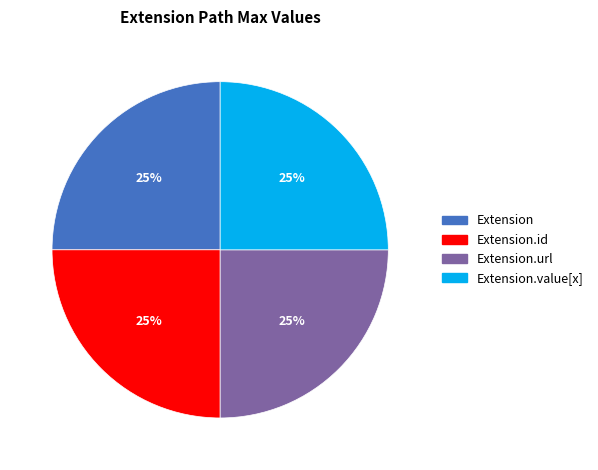

Is there a majority slice in this chart?

No